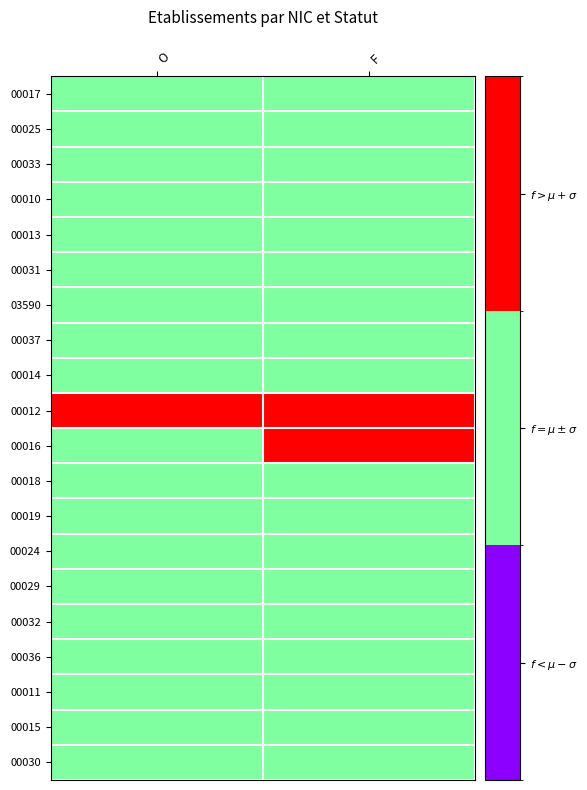

List the series in order of their peak value, highest first.

00012, 00016, 00017, 00025, 00033, 00010, 00013, 00031, 03590, 00037, 00014, 00018, 00019, 00024, 00029, 00032, 00036, 00011, 00015, 00030